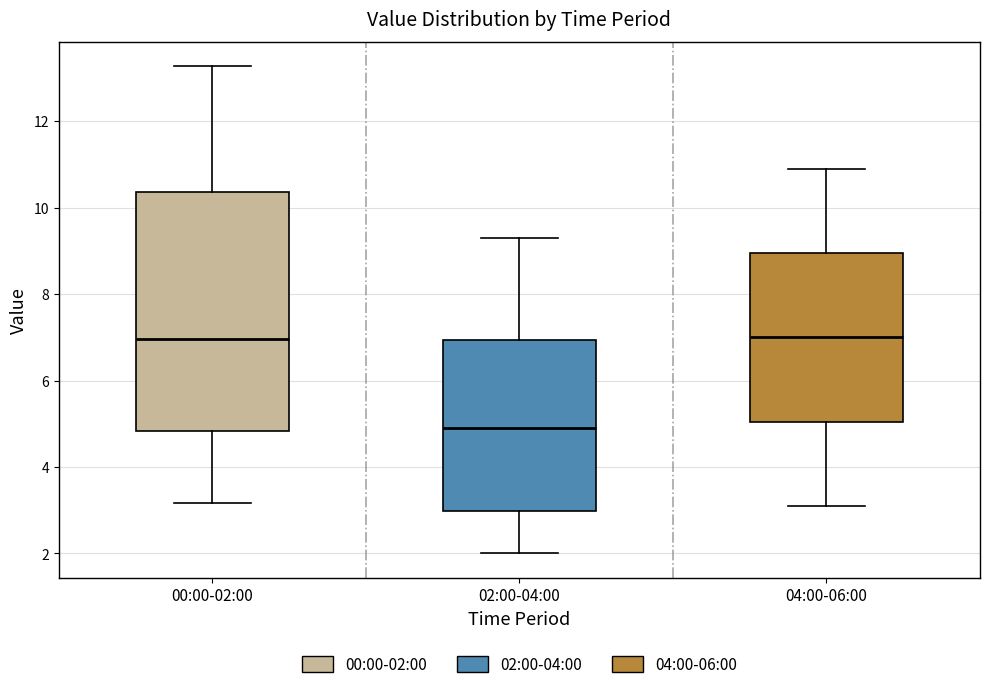

Reading left to right, read every box against the y-axis: the position of its median line, the range the box covers, and the ends of its whiskers. The values are not printed on the chart, so give them approximately, as read against the axis.

00:00-02:00: median 7.0, box 4.8 to 10.4, whiskers 3.2 to 13.2
02:00-04:00: median 5.0, box 3.0 to 7.0, whiskers 2.0 to 9.4
04:00-06:00: median 7.0, box 5.0 to 9.0, whiskers 3.2 to 11.0